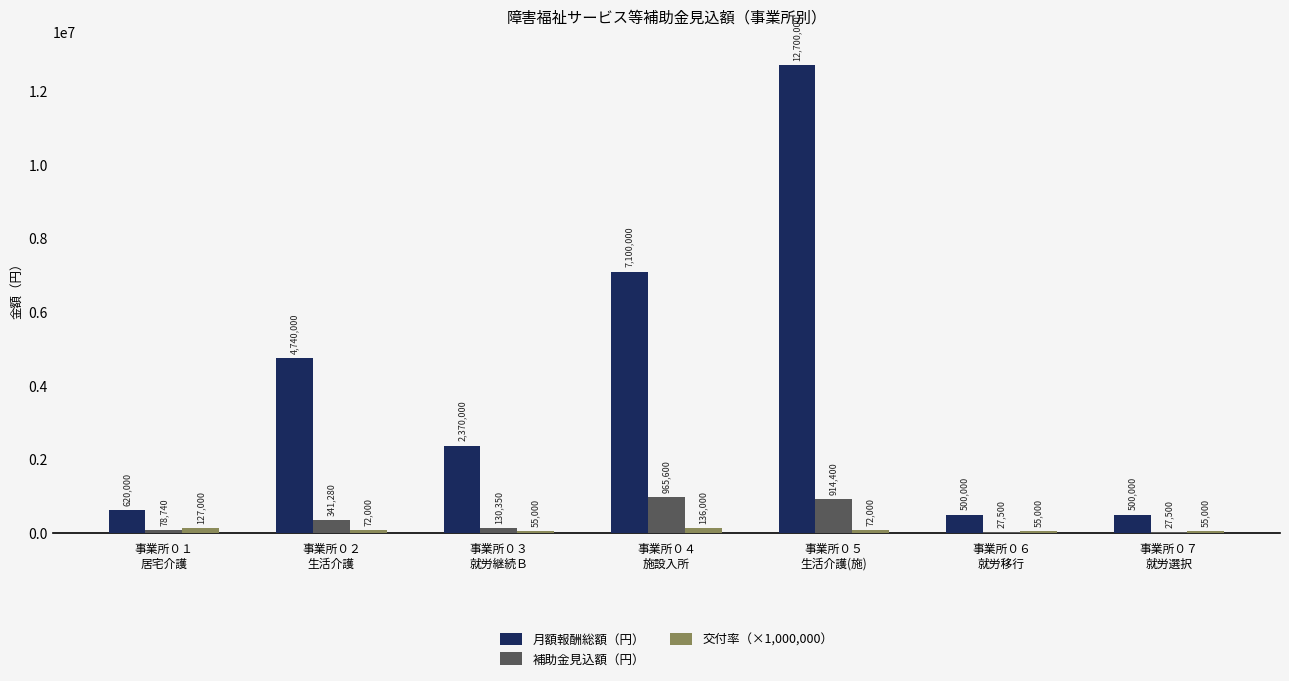

What is the total value across all series at 事業所０３
就労継続Ｂ?

2555350